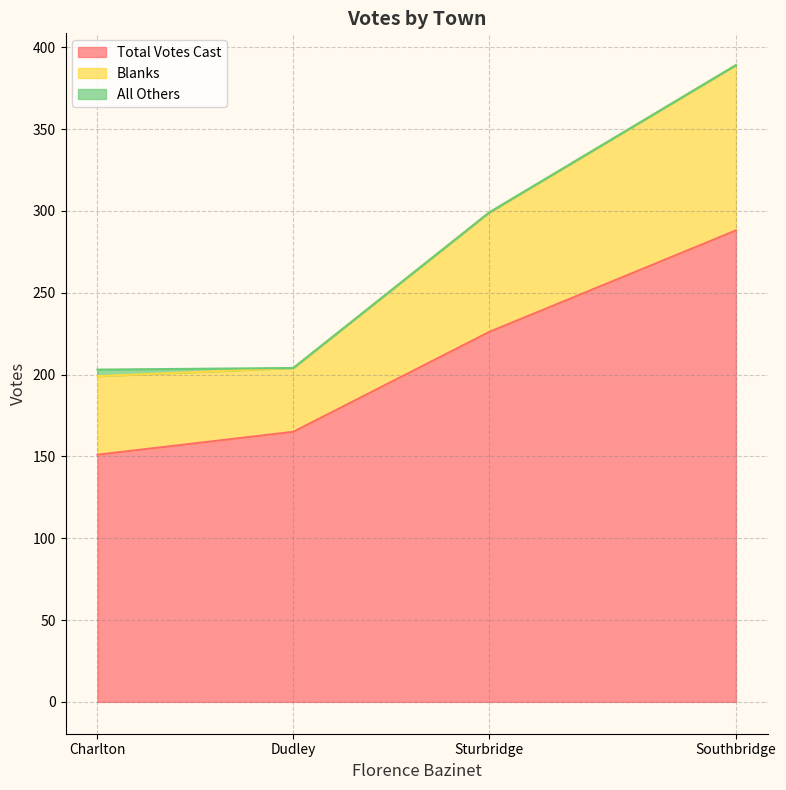

What is the label of the 4th point from the right?

Charlton